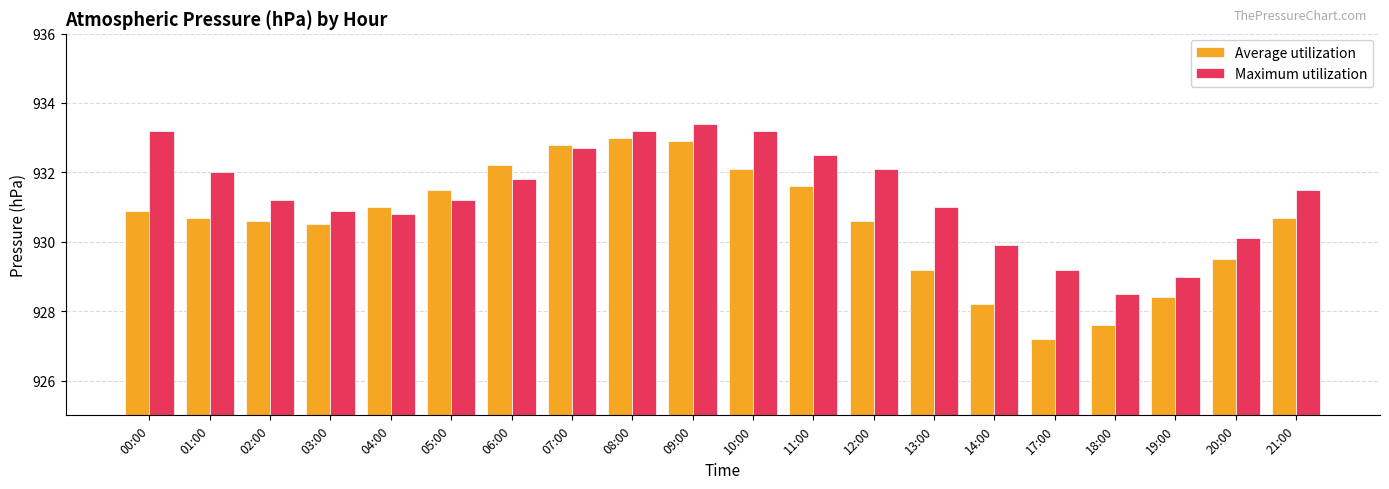

The value of Maximum utilization at 03:00 is 930.9. True or false?

True